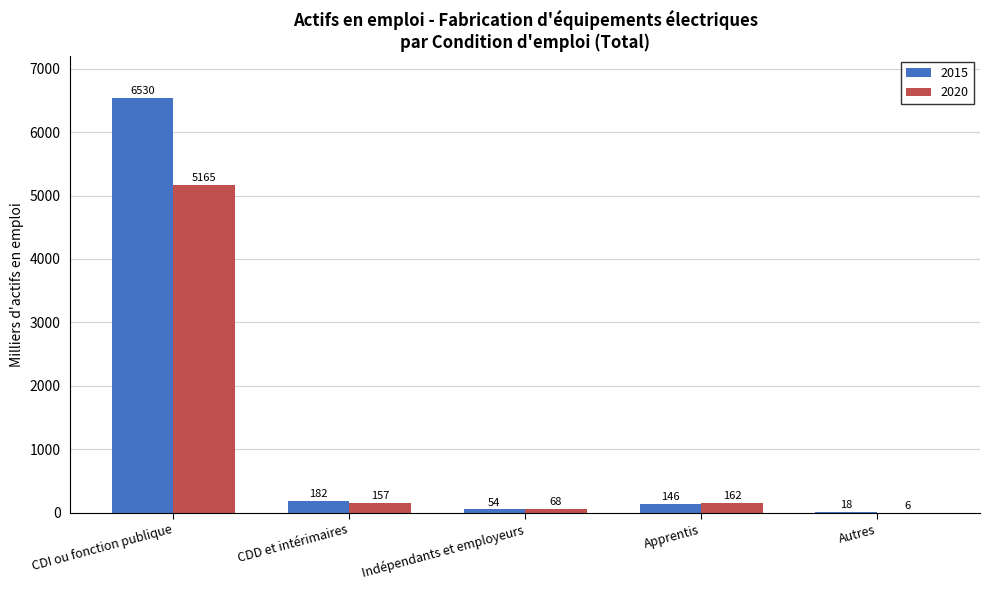

At which label does 2015 reach its peak?

CDI ou fonction publique